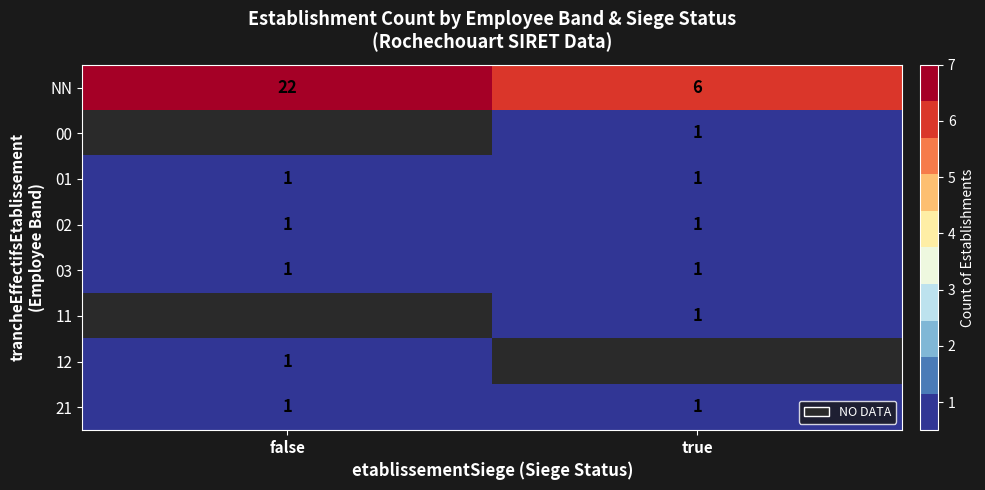

What is the difference between the maximum and minimum values in the NN series?

16